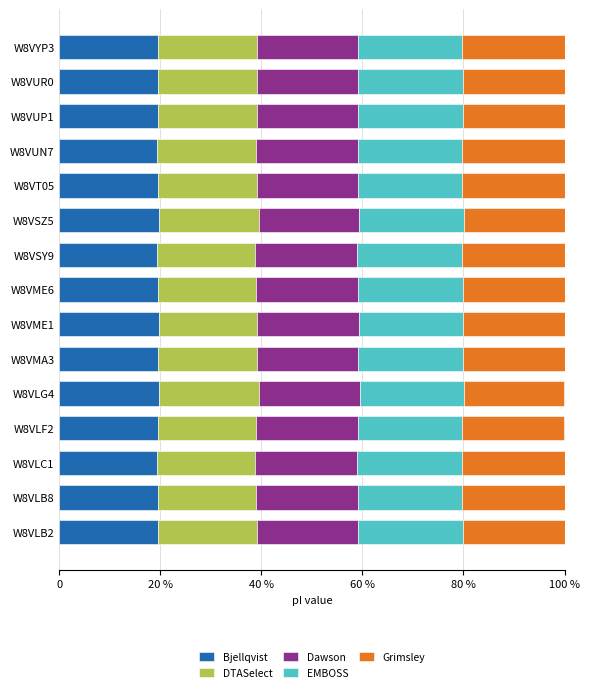

What is the difference between the maximum and minimum values in the EMBOSS series?

0.3